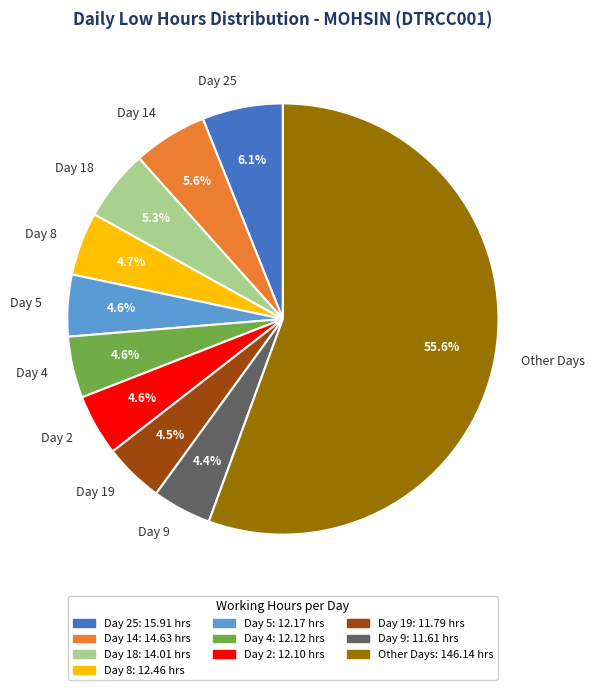

Which category has the biggest portion of the pie?

Other Days